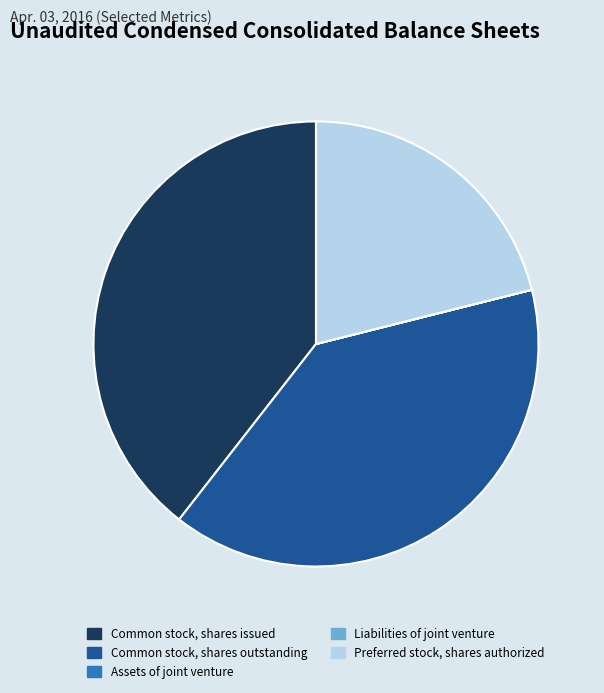

True or false: Common stock, shares issued accounts for 39% of the total.

True